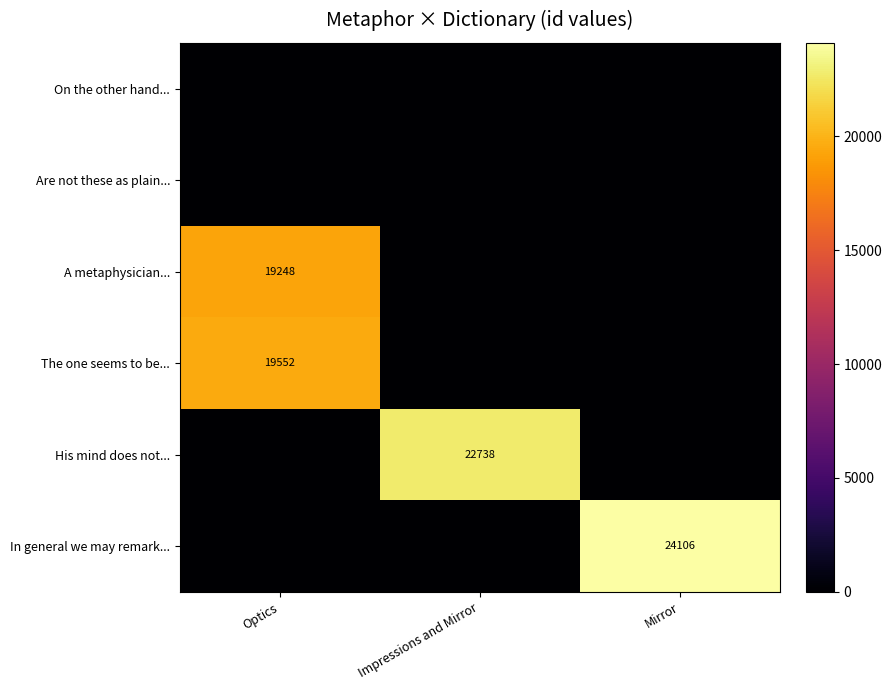

What is the sum of the The one seems to be... values at Optics and Mirror?

19552